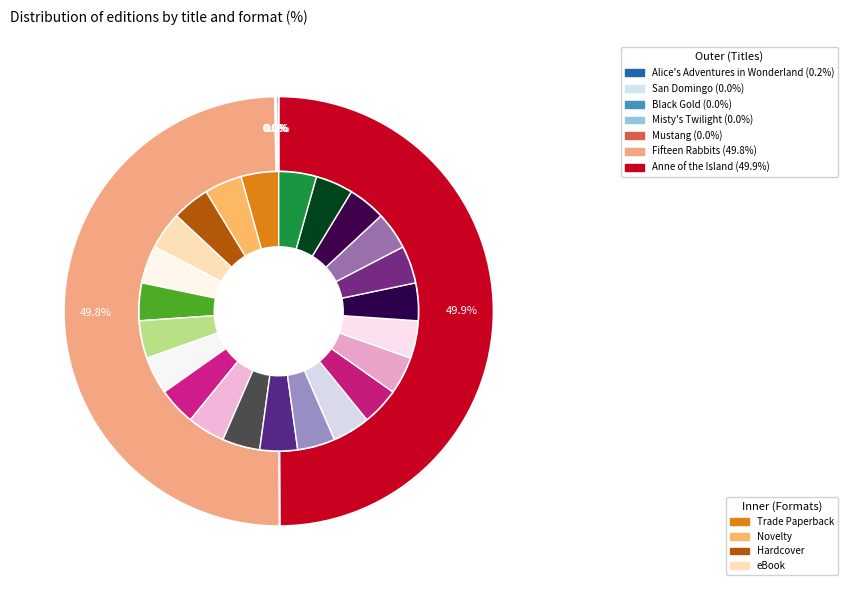

Rank the categories by value from highest to lowest.

Anne of the Island, Fifteen Rabbits, Alice's Adventures in Wonderland, San Domingo, Black Gold, Misty's Twilight, Mustang